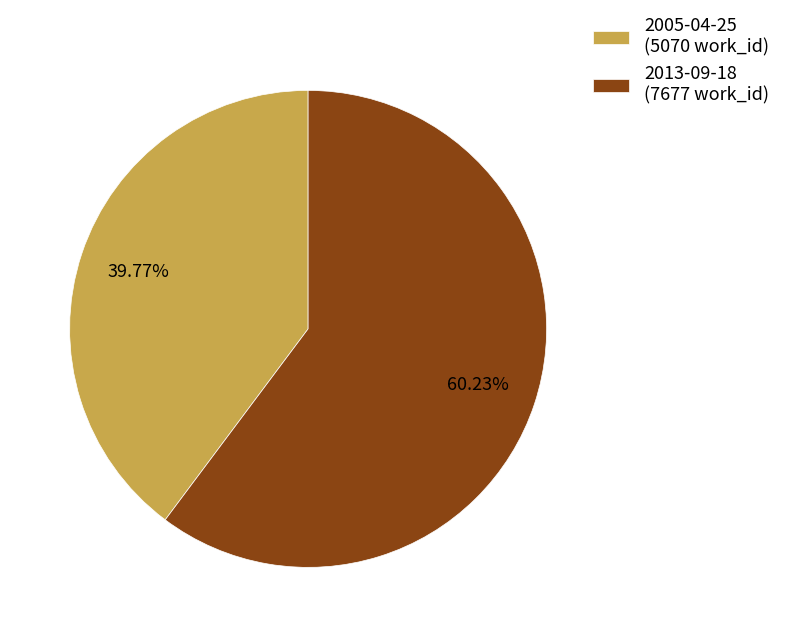

What is the ratio of the value at 2005-04-25 to the value at 2013-09-18?

0.7